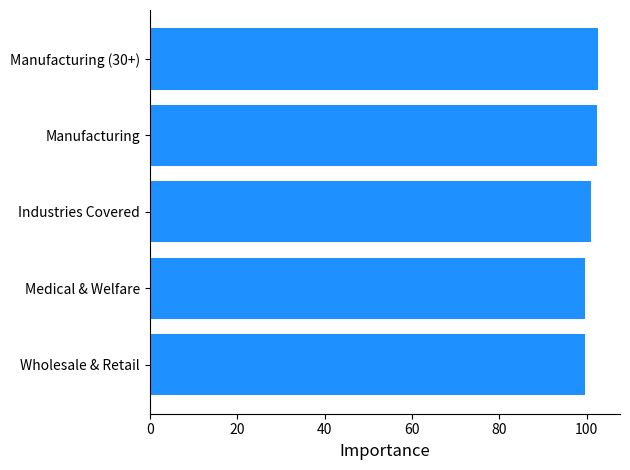

How many data points does each series have?

5